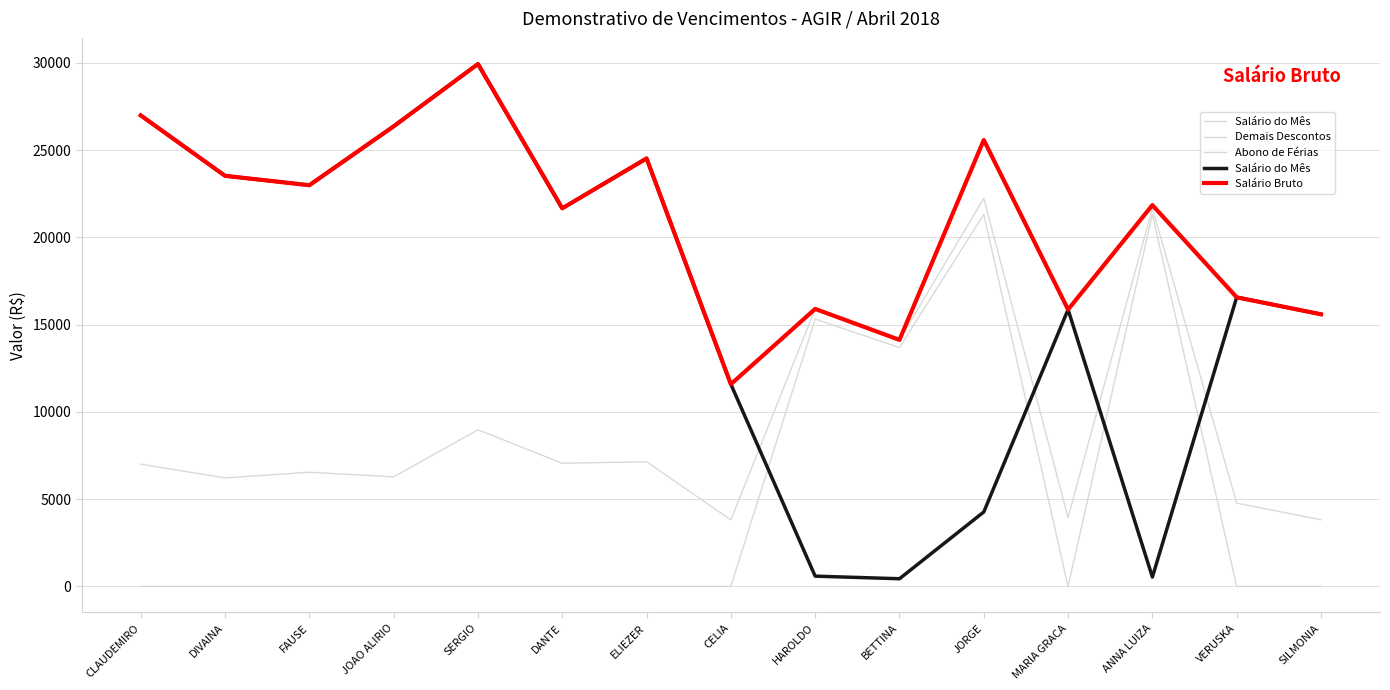

Is the value of Abono de Férias at HAROLDO greater than the value of Salário do Mês at HAROLDO?

Yes